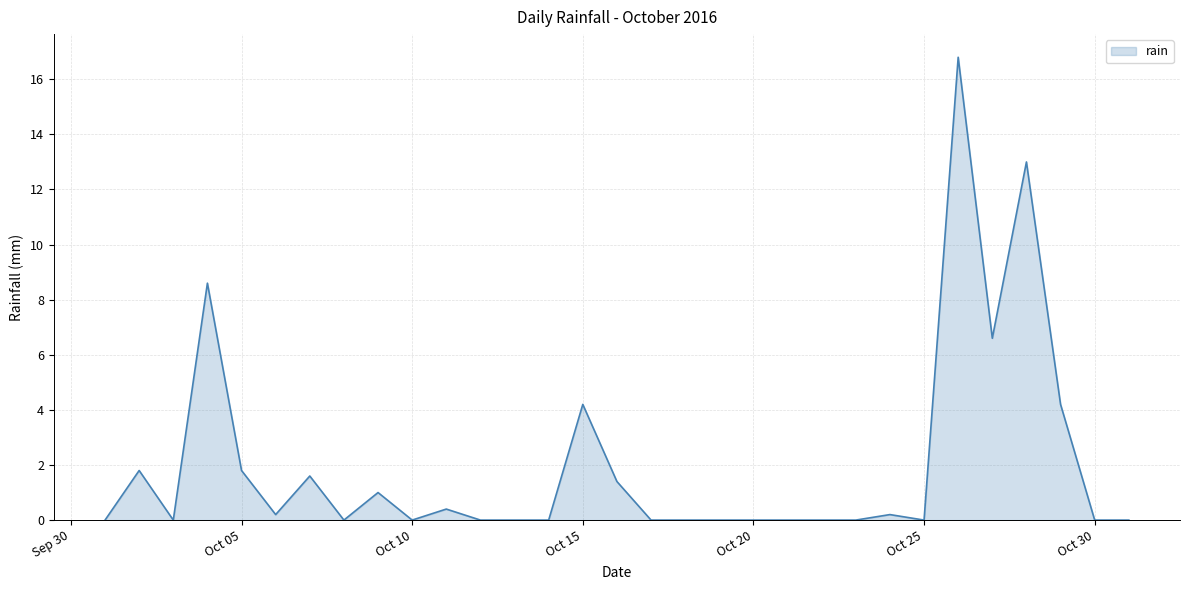

What is the maximum value shown in the chart?

16.8